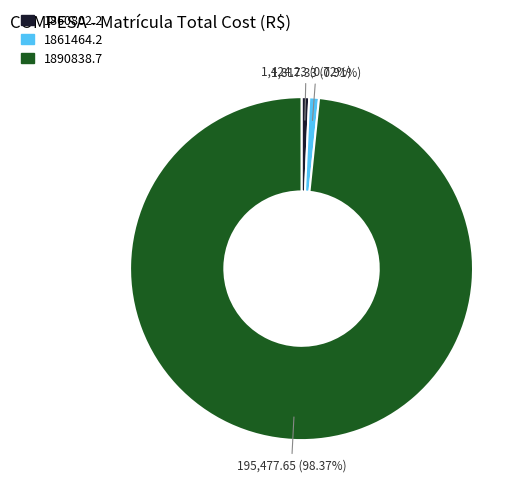

Which slice is the largest?

1890838.7